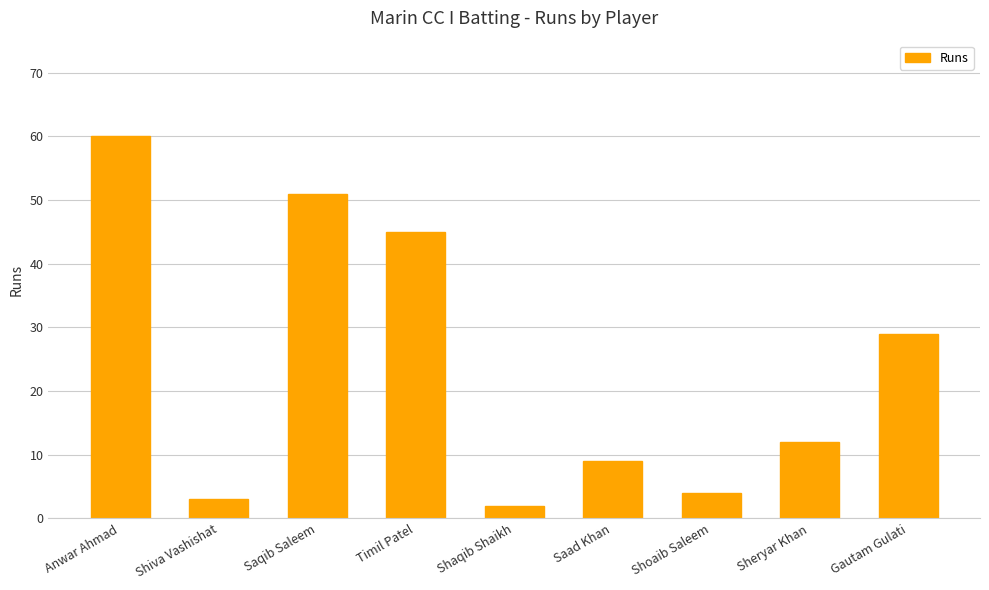

At which label does the data first exceed 12?

Anwar Ahmad